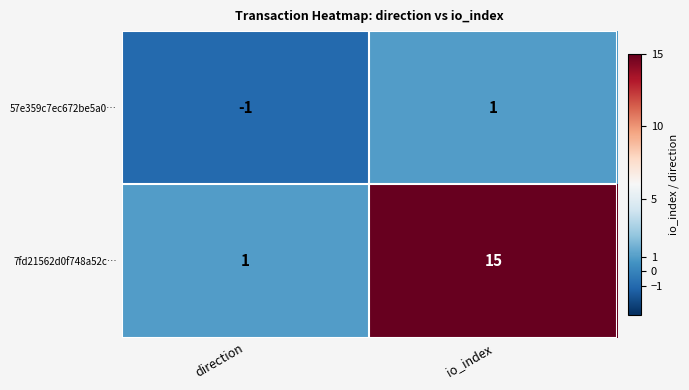

How many data points does each series have?

2